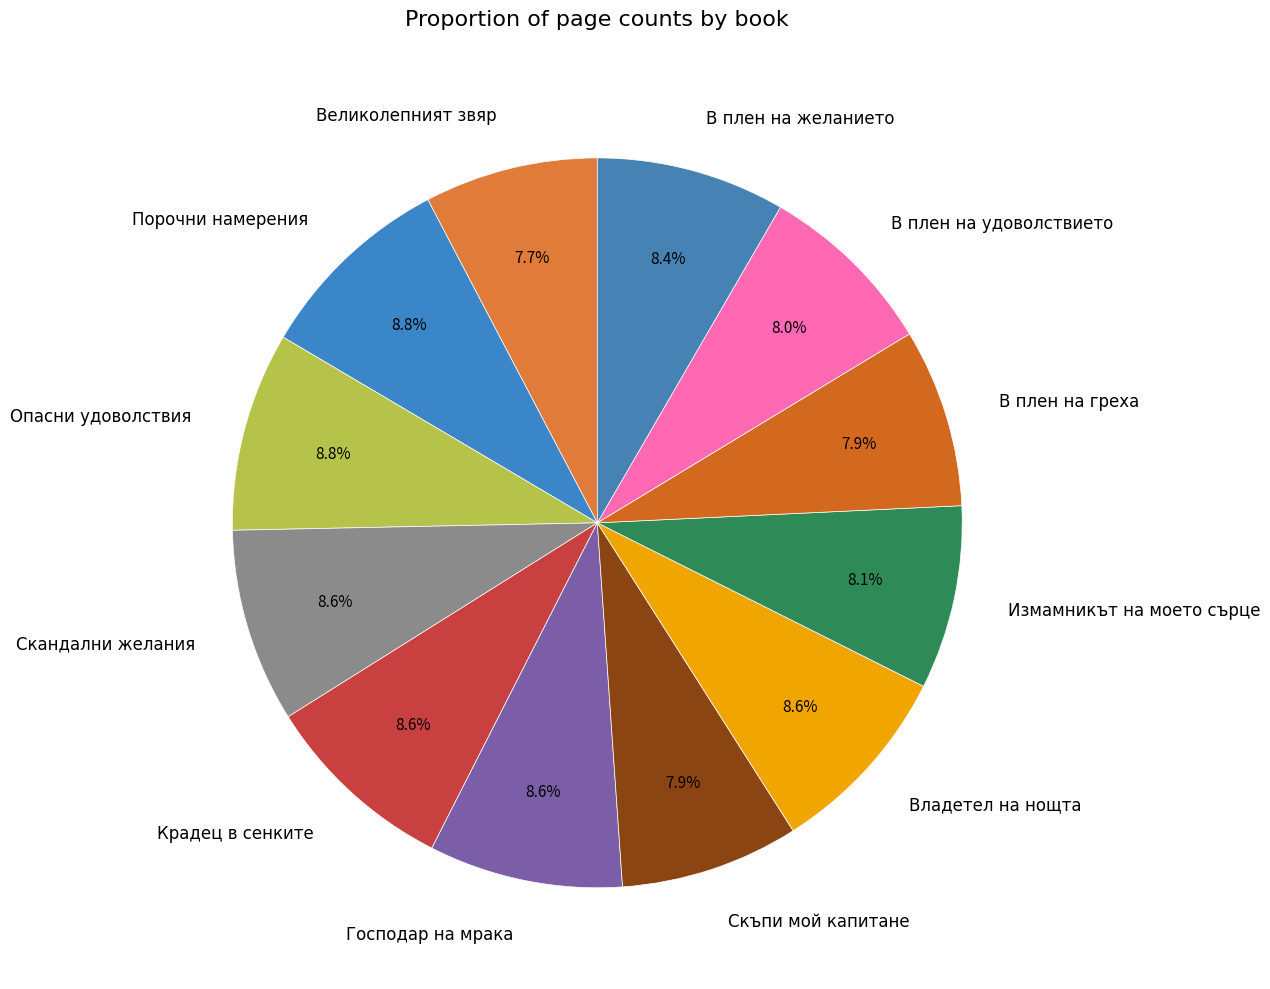

How many slices are in this pie chart?

12